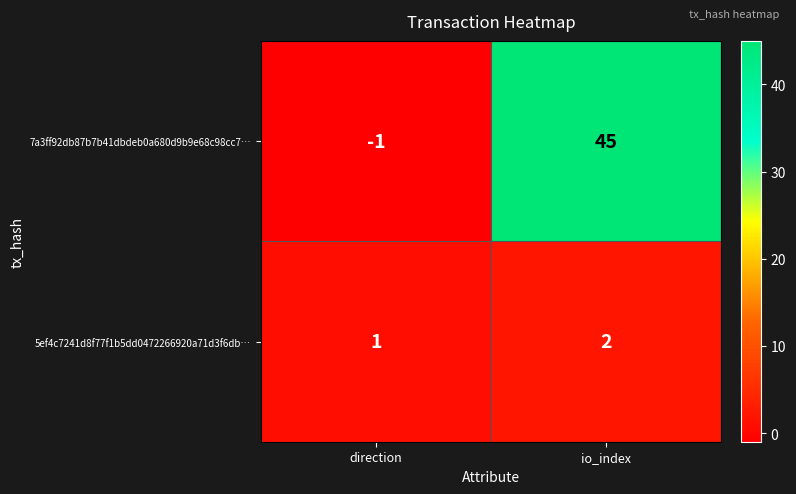

What is the sum of all 7a3ff92db87b7b41dbdeb0a680d9b9e68c98cc7… values?

44